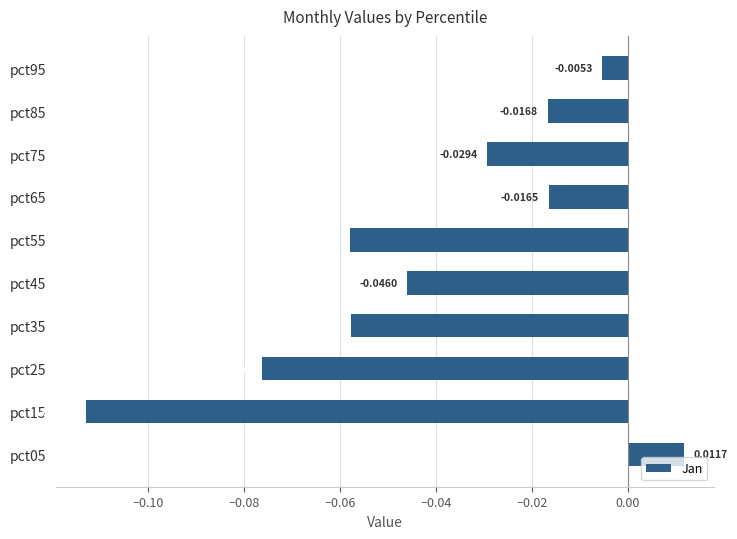

List the labels in order of value, smallest first.

pct15, pct25, pct55, pct35, pct45, pct75, pct85, pct65, pct95, pct05